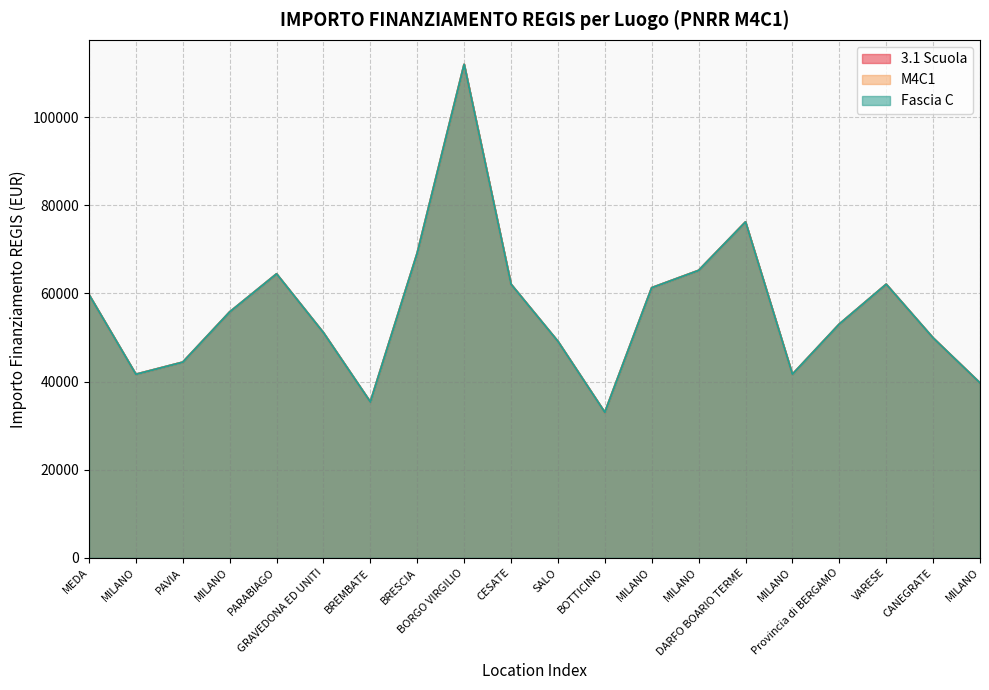

What is the value of the Fascia C point at the 2nd from the left?

41637.2